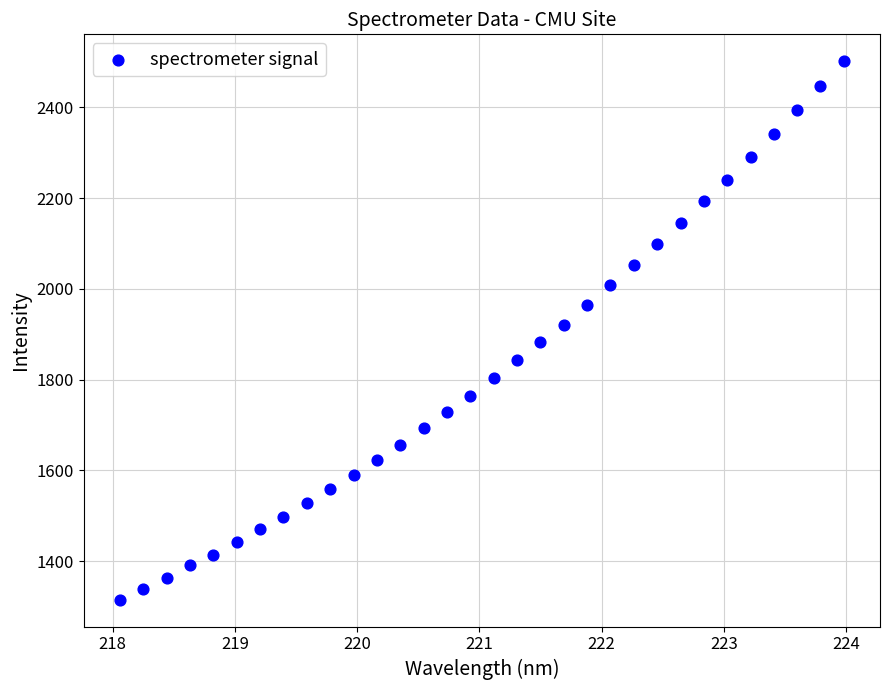

What is the range of X values (max minus min)?

5.9